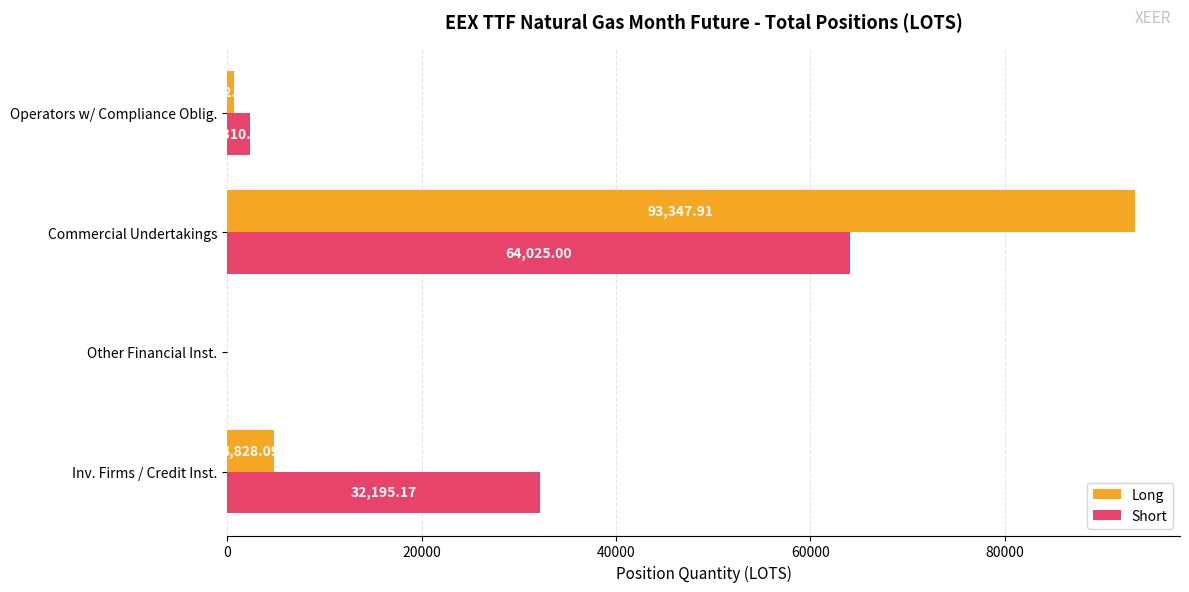

What is the maximum value shown in the chart?

93347.9